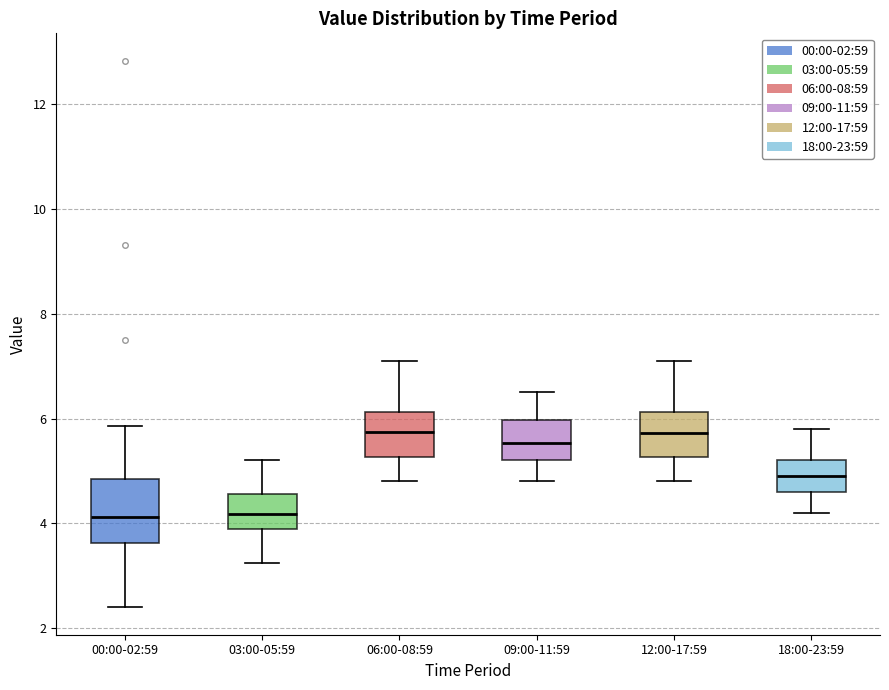

Reading left to right, read every box against the y-axis: the position of its median line, the range the box covers, and the ends of its whiskers. The values are not printed on the chart, so give them approximately, as read against the axis.

00:00-02:59: median 4.2, box 3.6 to 4.8, whiskers 2.4 to 5.8
03:00-05:59: median 4.2, box 3.8 to 4.6, whiskers 3.2 to 5.2
06:00-08:59: median 5.8, box 5.2 to 6.2, whiskers 4.8 to 7.2
09:00-11:59: median 5.6, box 5.2 to 6.0, whiskers 4.8 to 6.6
12:00-17:59: median 5.8, box 5.2 to 6.2, whiskers 4.8 to 7.2
18:00-23:59: median 5.0, box 4.6 to 5.2, whiskers 4.2 to 5.8